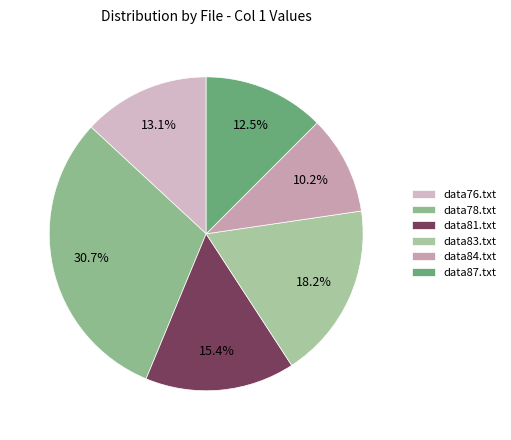

To the nearest percent, what portion does data76.txt represent?

13%